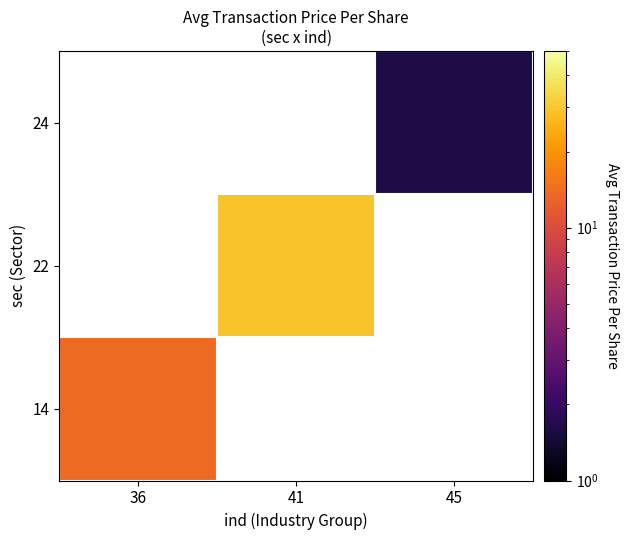

How many series are shown in this chart?

3